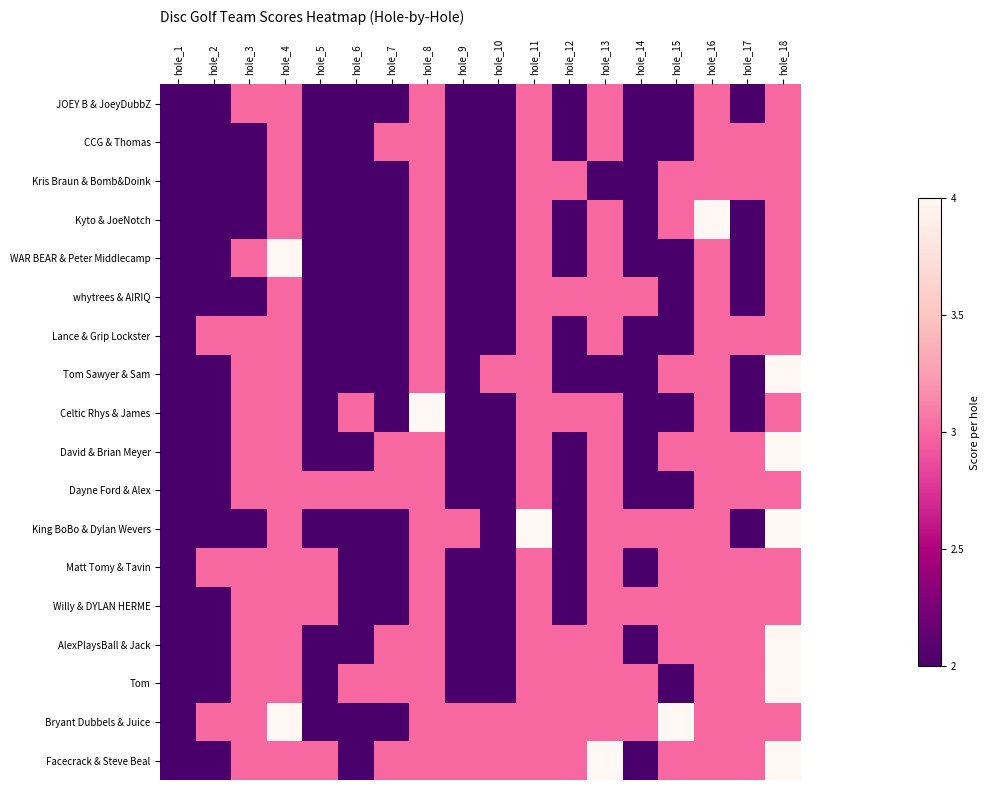

At how many categories does at least one series exceed 3?

7